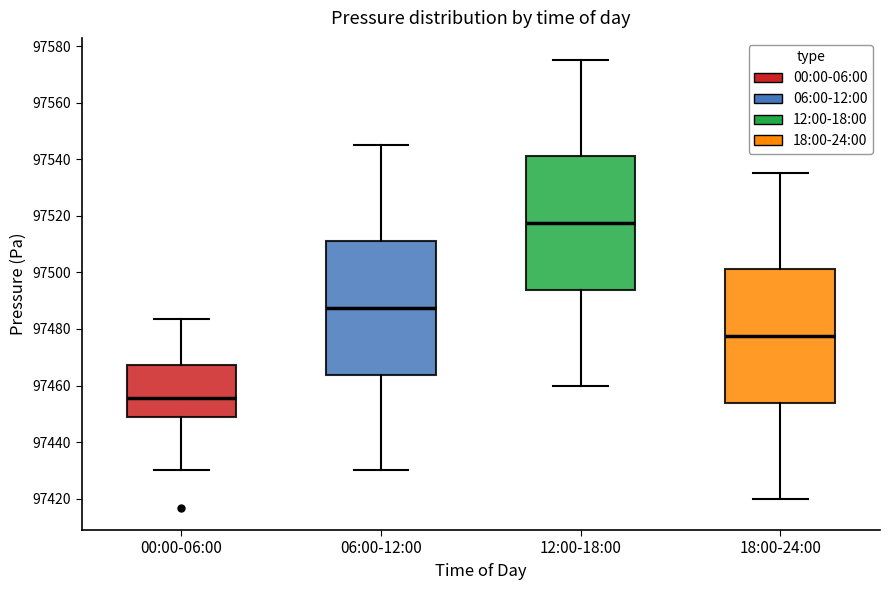

Where does the median line of the box for 18:00-24:00 sit on the y-axis? The values are not printed on the chart, so give them approximately, as read against the axis.

97478